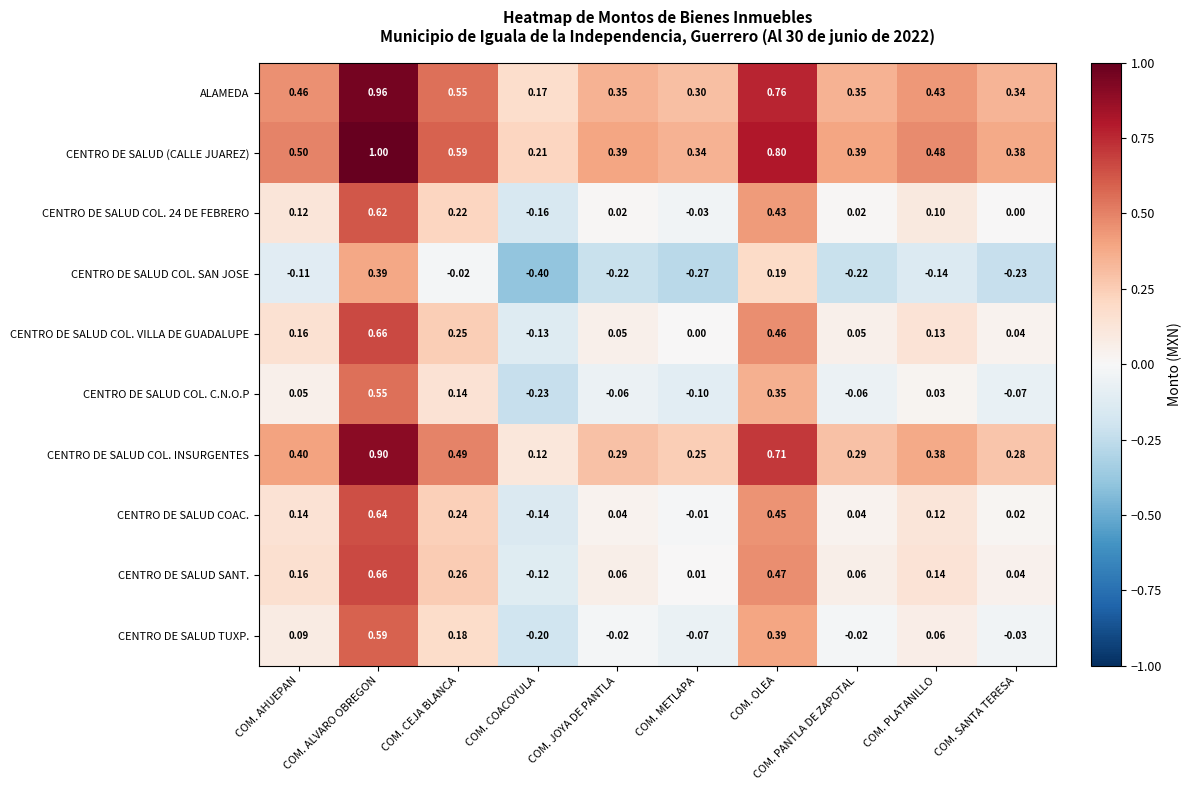

At which category is the sum across all series the highest?

COM. ALVARO OBREGON